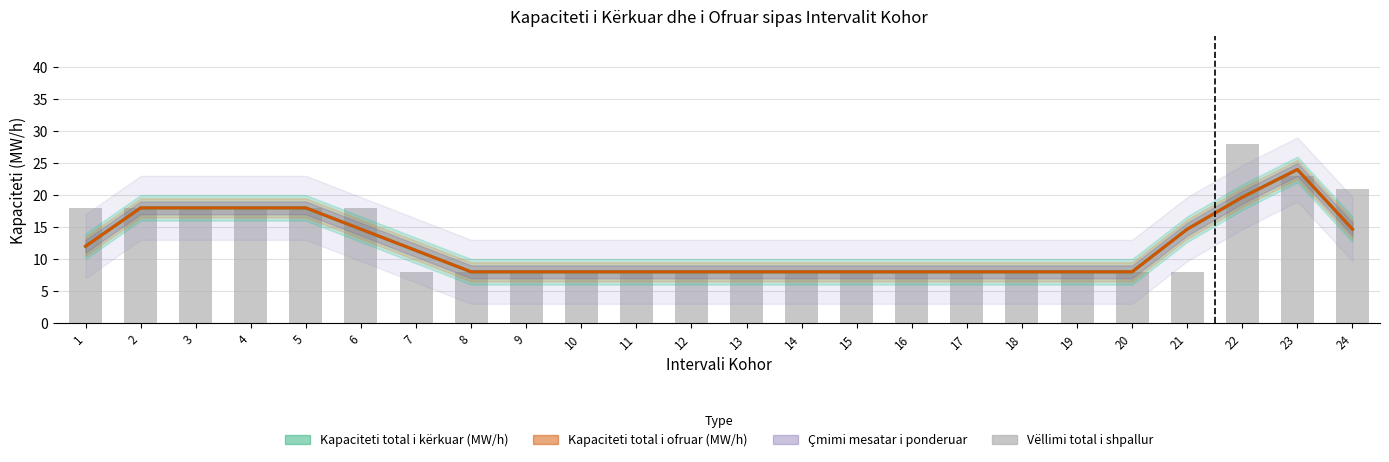

Which has a higher value, 7 or 6?

6